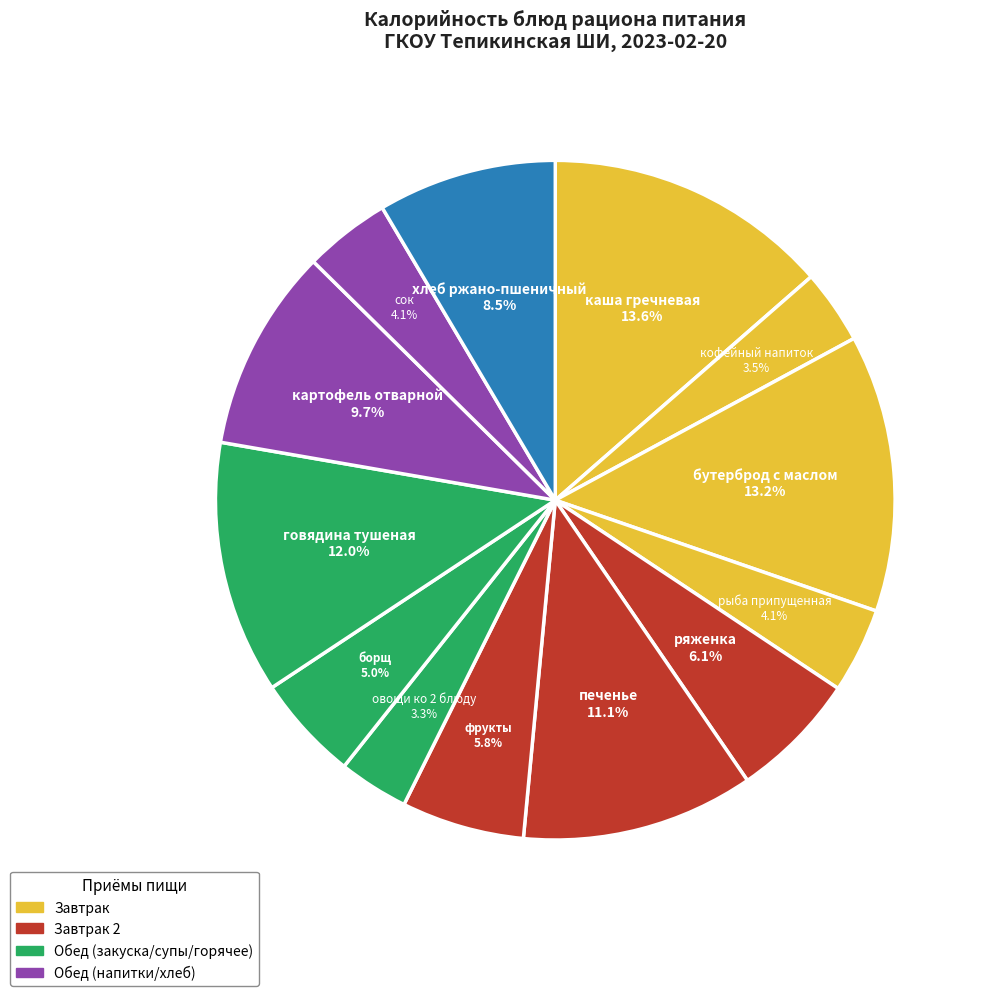

What percentage is NOT represented by овощи ко 2 блюду?

96.7%